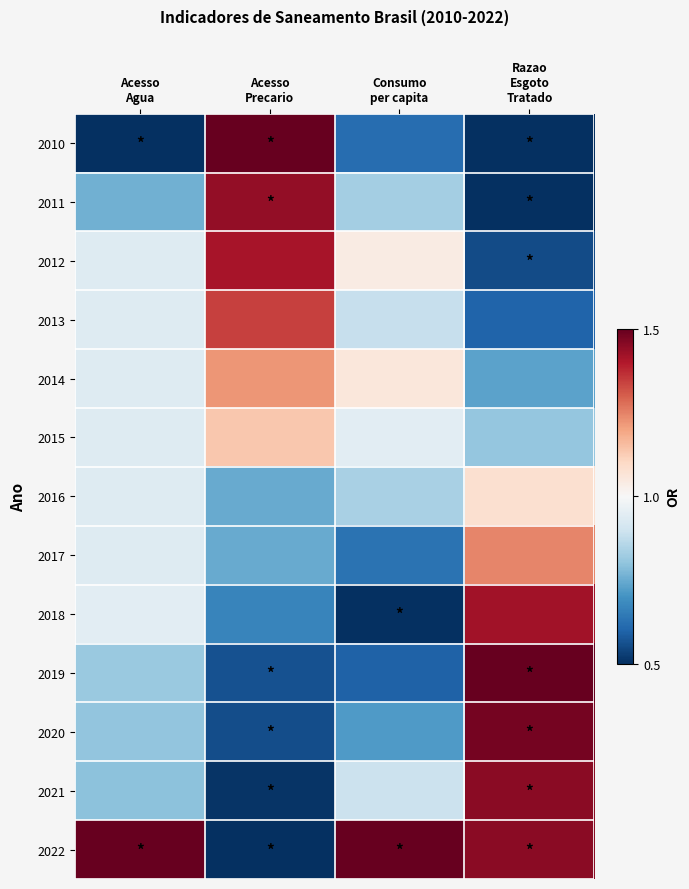

Between Consumo per capita and Razao Esgoto Tratado, which series saw the biggest shift?

2018